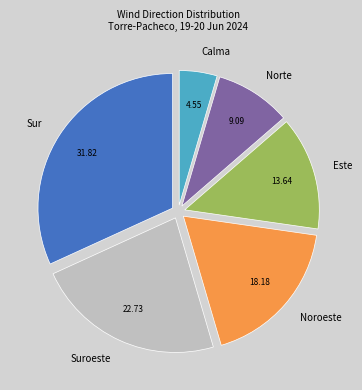

Is there a majority slice in this chart?

No